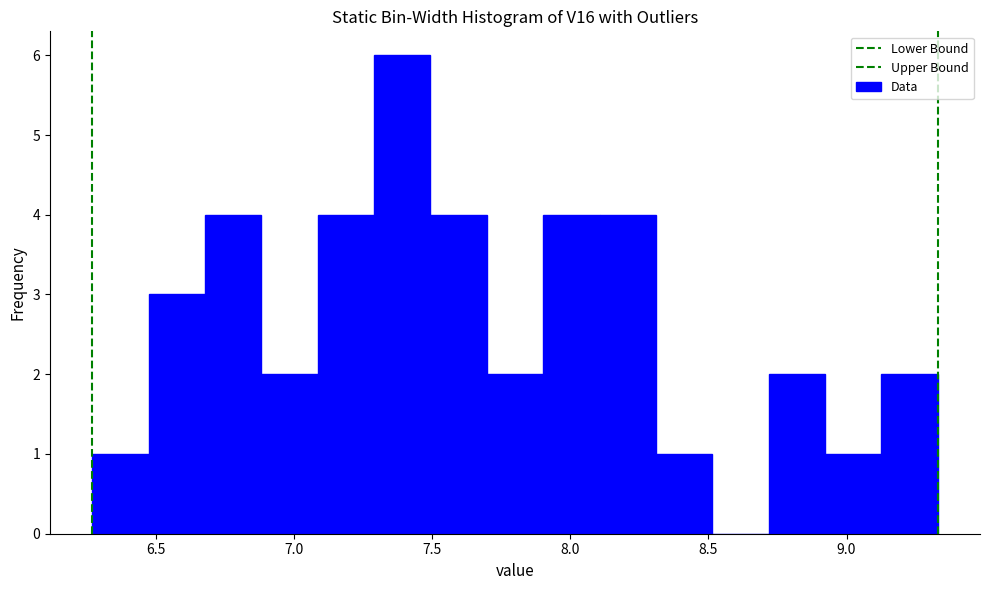

Over which range of the x-axis is the bar tallest?

7.30 to 7.50